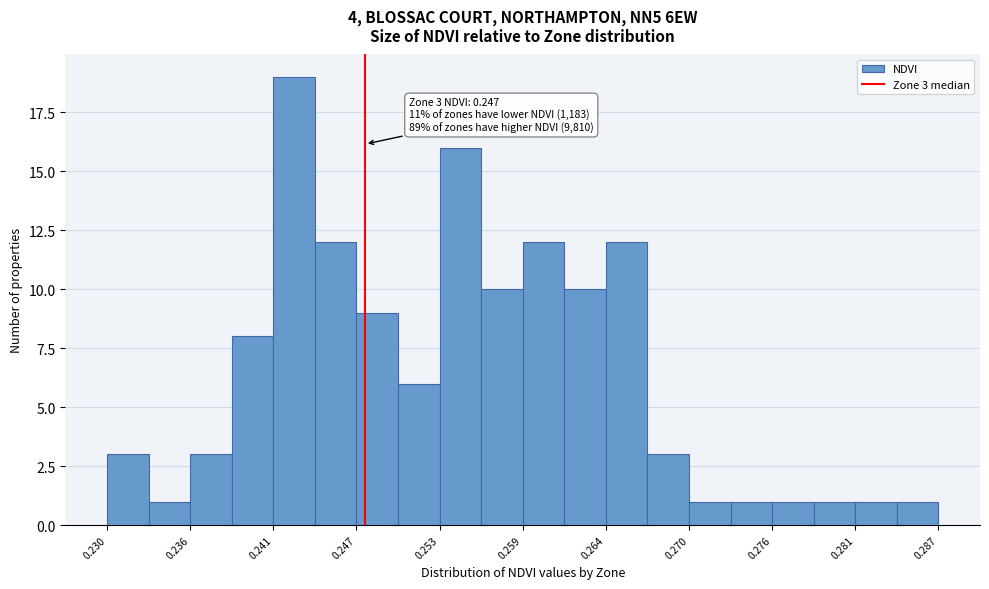

Around what value on the x-axis is the tallest bar? Give the approximate position of its centre, as read against the axis.

0.243